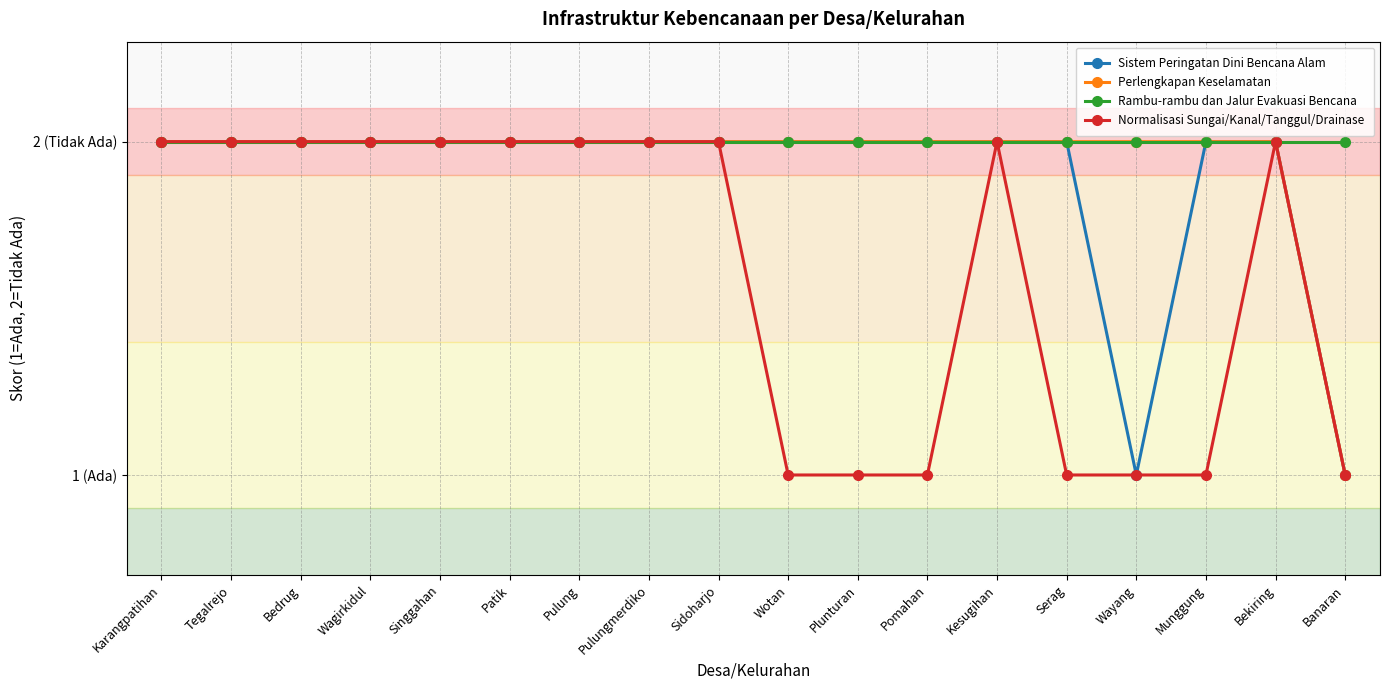

At Wotan, list the series in order from largest to smallest.

Sistem Peringatan Dini Bencana Alam, Perlengkapan Keselamatan, Rambu-rambu dan Jalur Evakuasi Bencana, Normalisasi Sungai/Kanal/Tanggul/Drainase